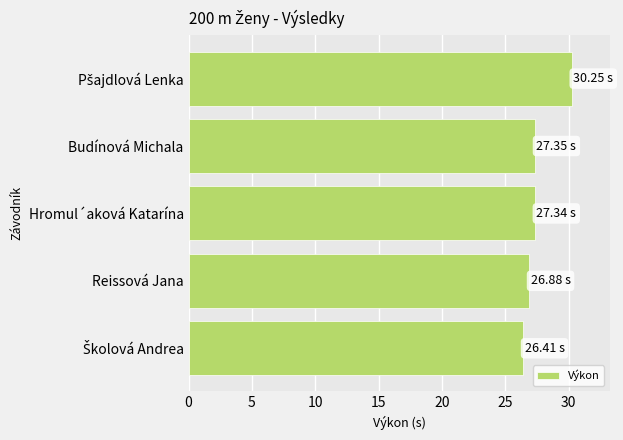

Count the number of categories in the chart.

5